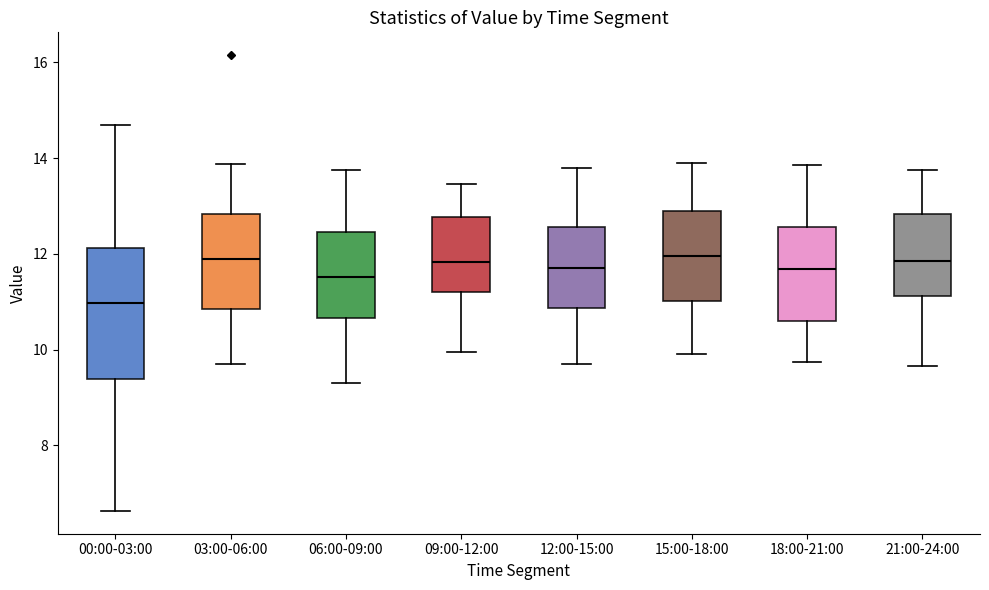

Comparing the boxes themselves (not the whiskers), which one is the tallest?

00:00-03:00